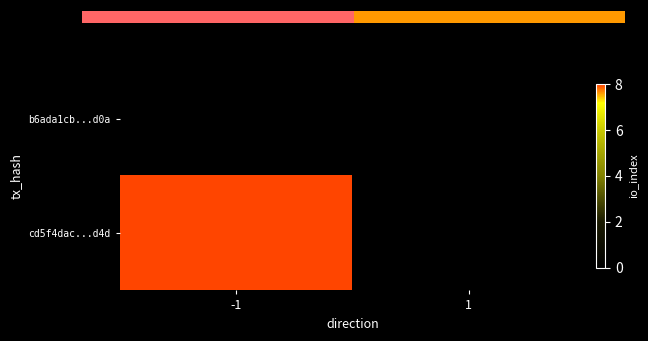

Between -1 and 1, which series saw the biggest shift?

cd5f4dac...d4d